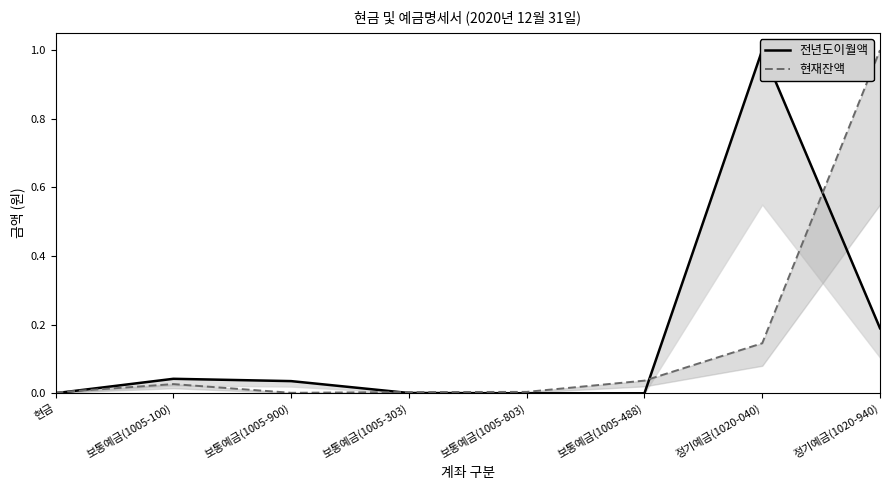

What are all the series names shown in the legend?

전년도이월액, 현재잔액